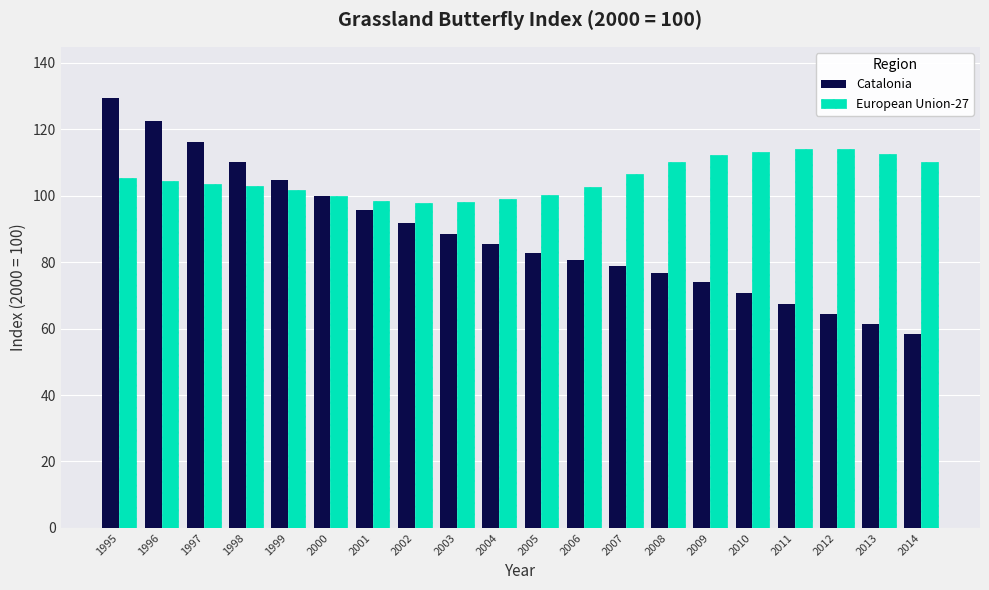

Between 2009 and 2013, which series saw the biggest shift?

Catalonia